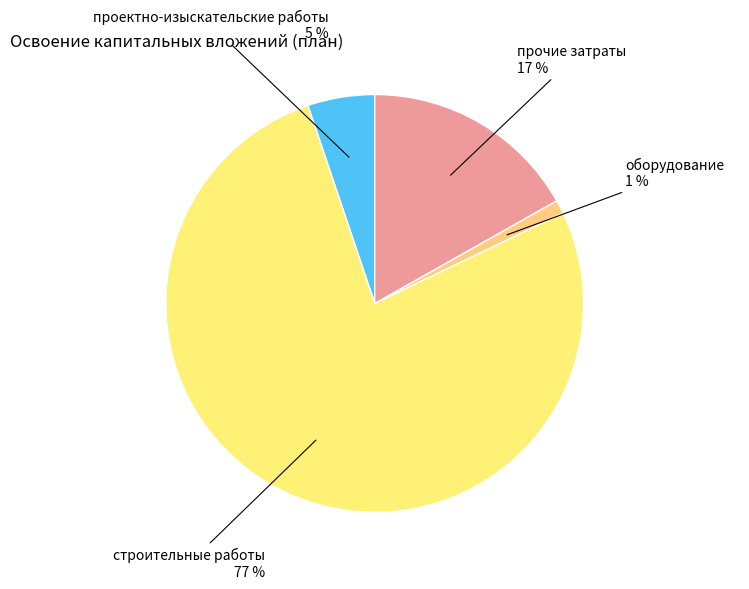

Combined, do проектно-изыскательские работы and прочие затраты account for over 50%?

No